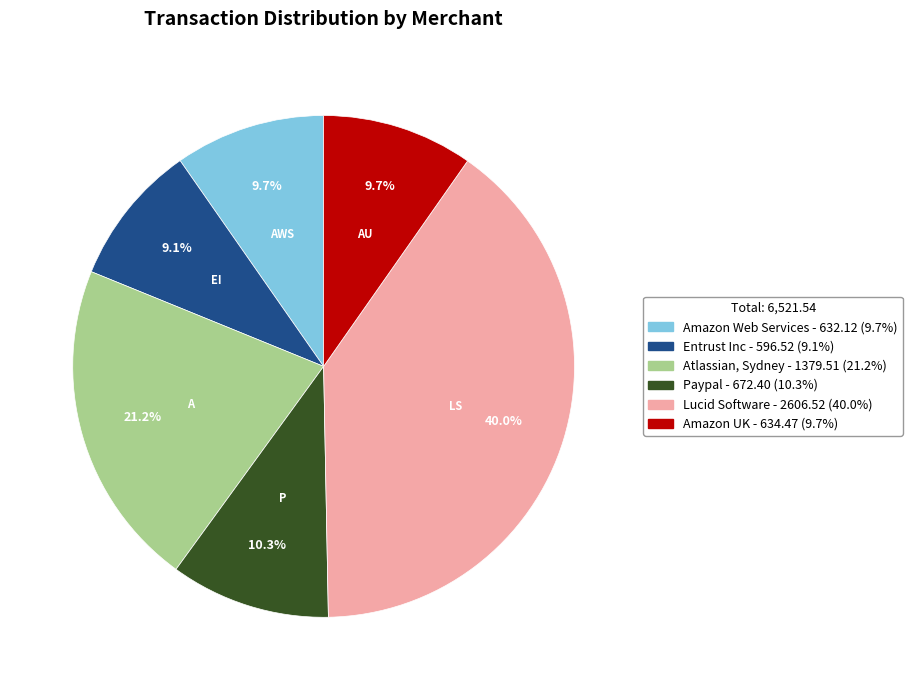

What percentage is the Entrust Inc slice, to the nearest percent?

9%